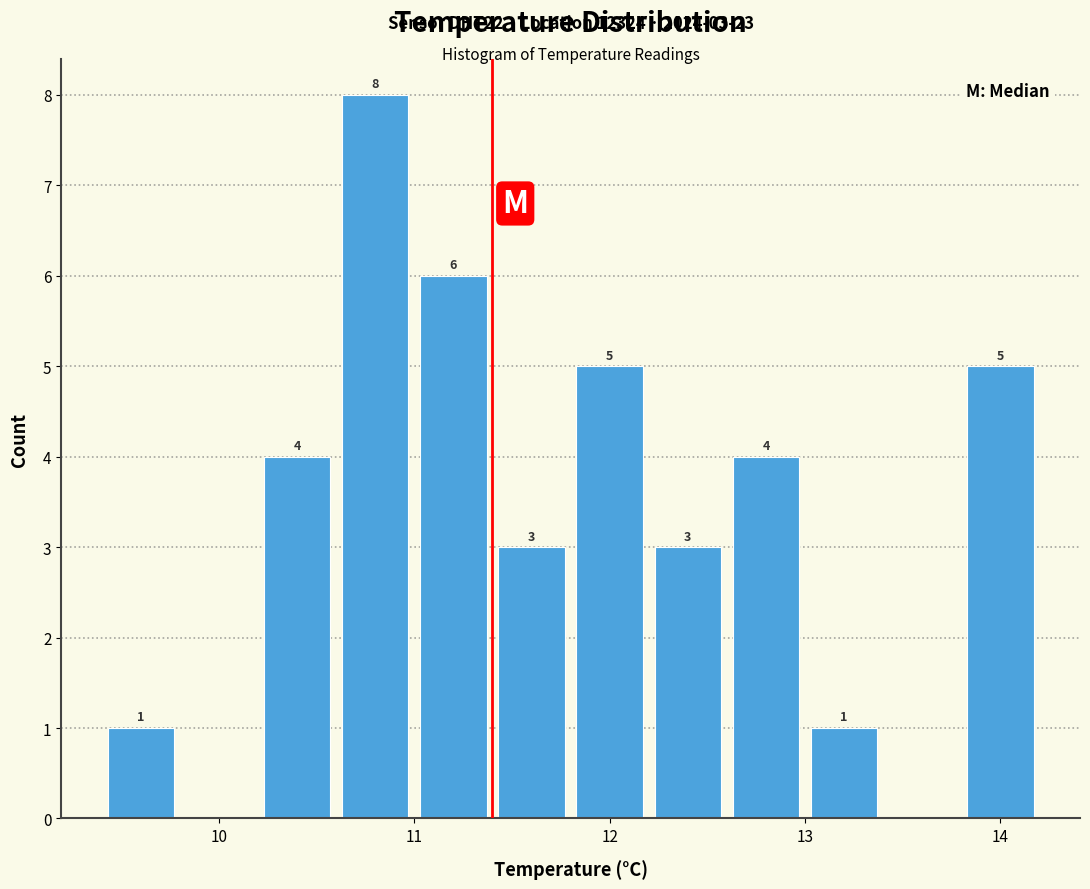

Which range on the x-axis has the tallest bar?

10.6 to 11.0